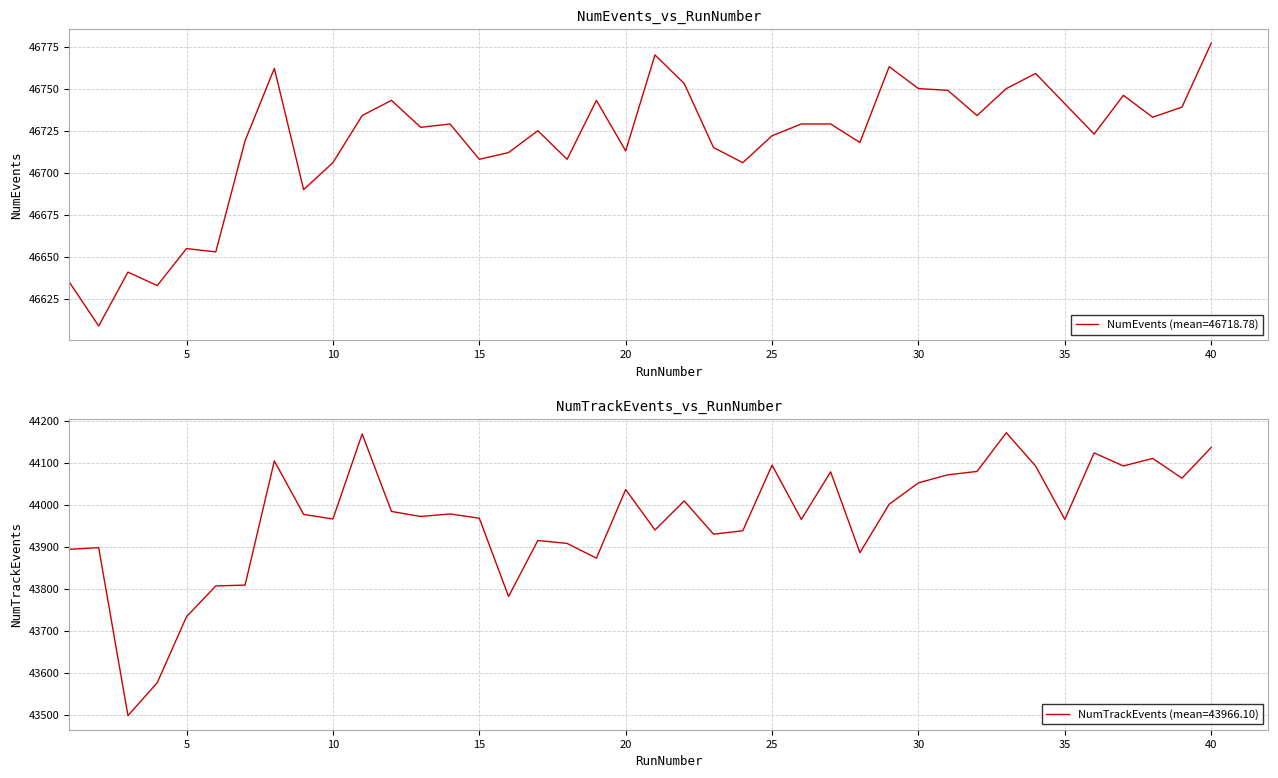

Which category has the highest value in the NumEvents series?

40